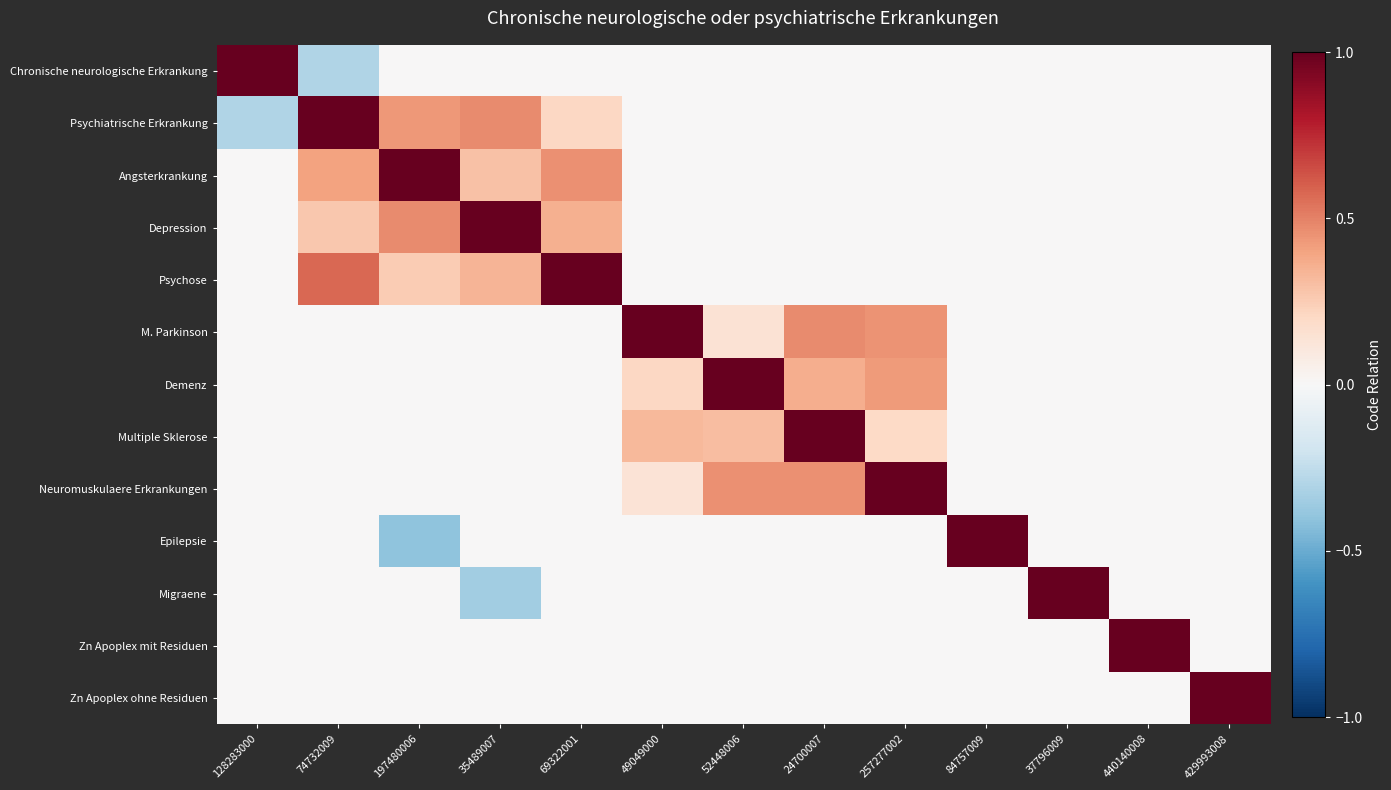

List the series in order of their peak value, lowest first.

Chronische neurologische Erkrankung, Psychiatrische Erkrankung, Angsterkrankung, Depression, Psychose, M. Parkinson, Demenz, Multiple Sklerose, Neuromuskulaere Erkrankungen, Epilepsie, Migraene, Zn Apoplex mit Residuen, Zn Apoplex ohne Residuen